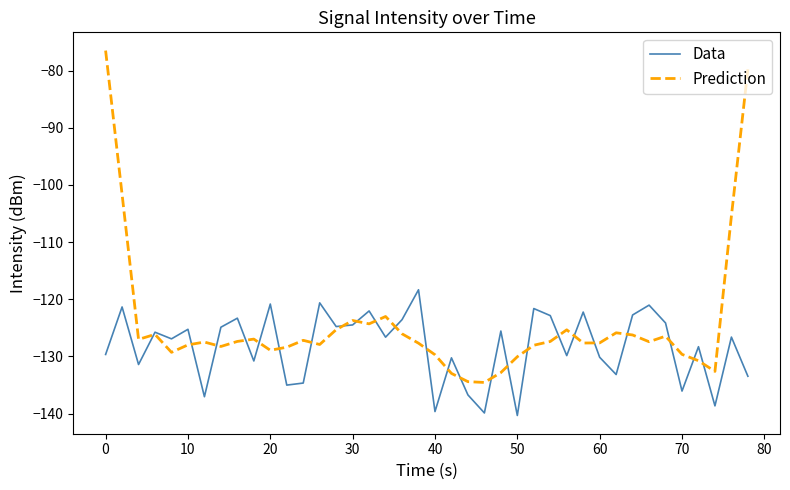

What is the minimum value for Prediction?

-134.6